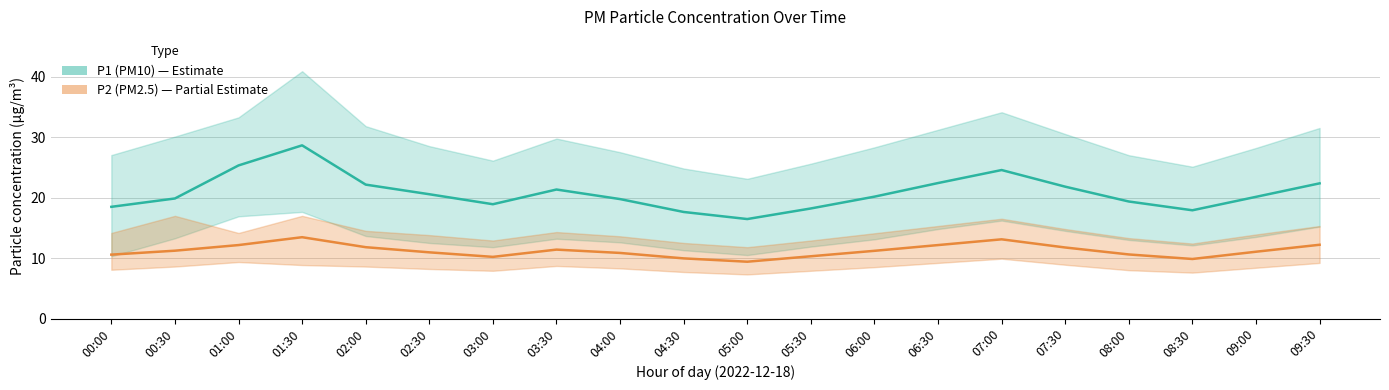

What position from the right is 09:30?

1